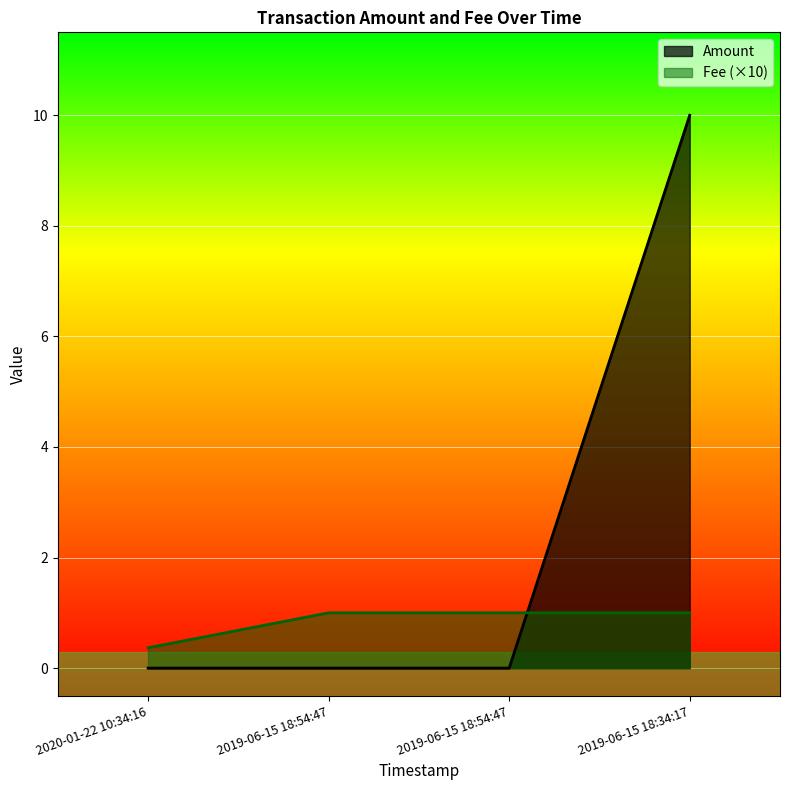

How many values in the Amount series exceed 0?

1